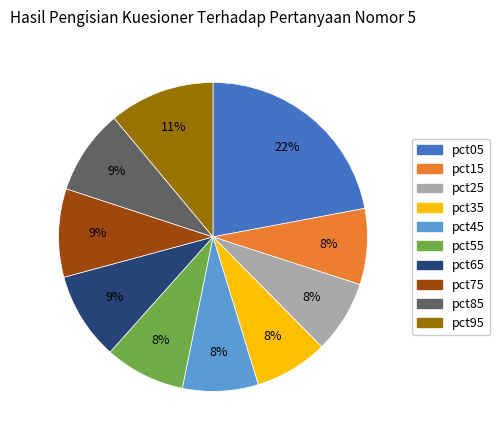

To the nearest percent, what percentage of the pie is pct55?

8%